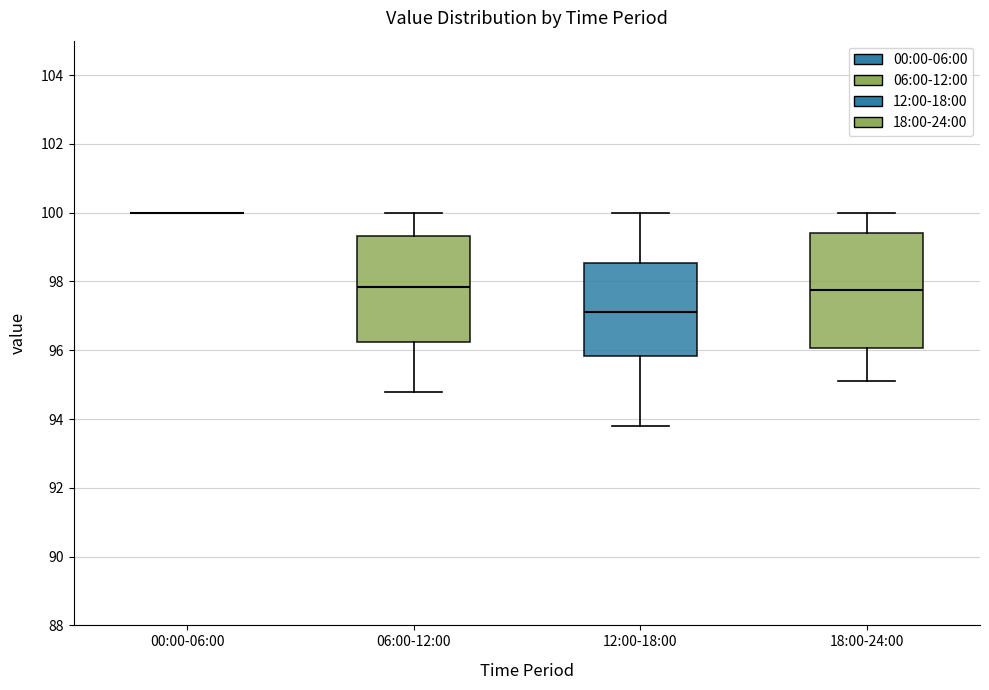

Where does the median line of the box for 12:00-18:00 sit on the y-axis? The values are not printed on the chart, so give them approximately, as read against the axis.

97.2